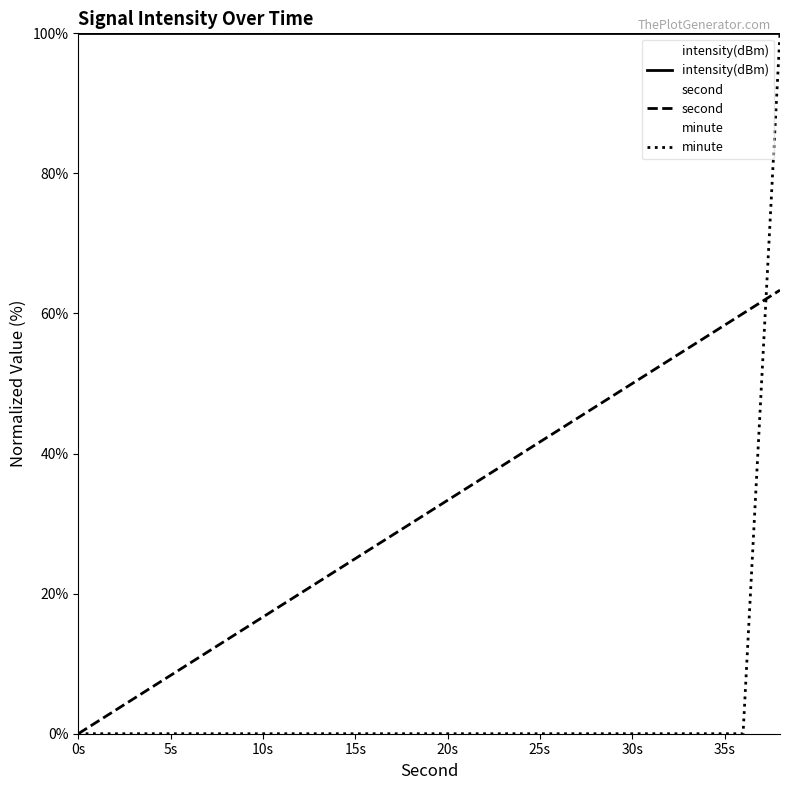

Is the value of minute at 16 greater than the value of second at 34?

No